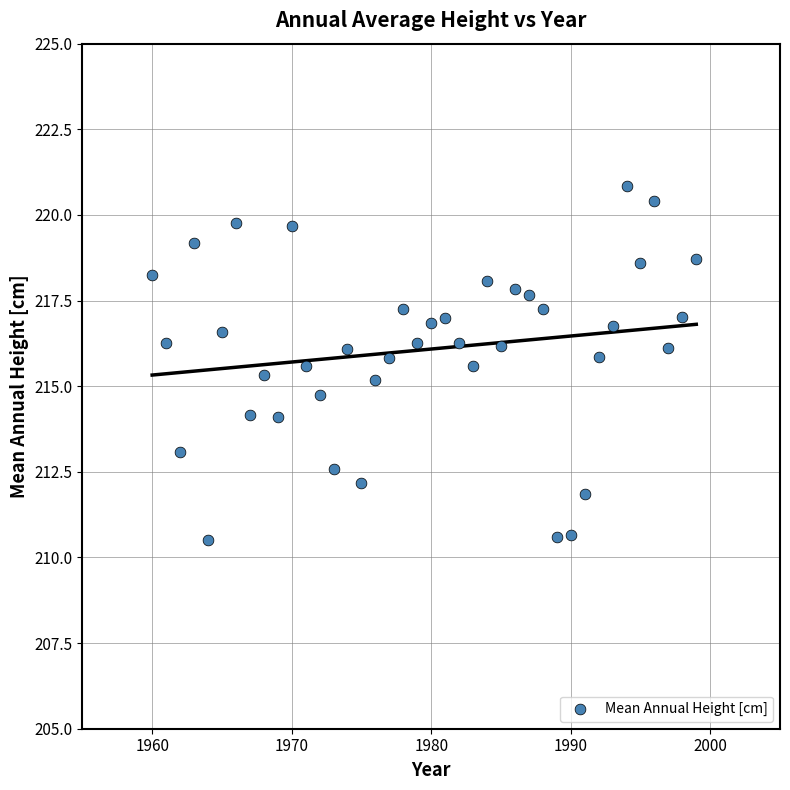

What is the range of X values (max minus min)?

39.0